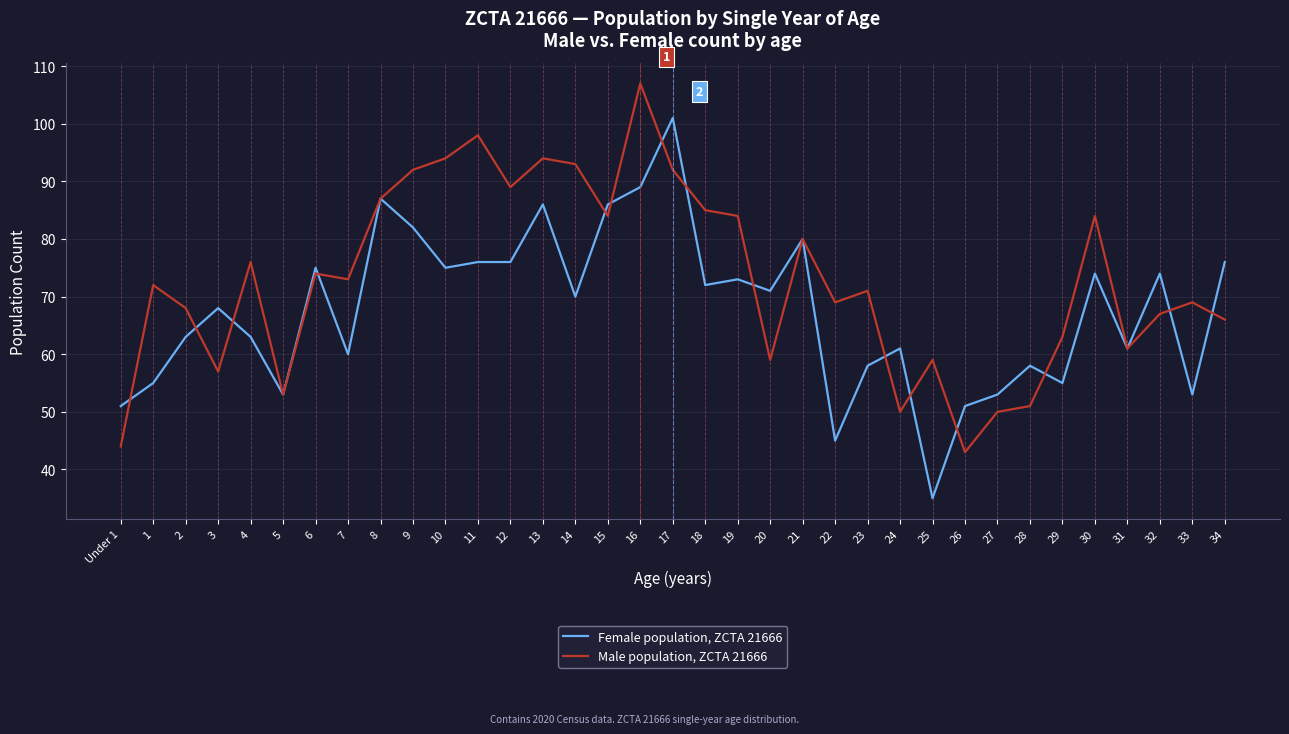

What is the minimum value shown in the chart?

35